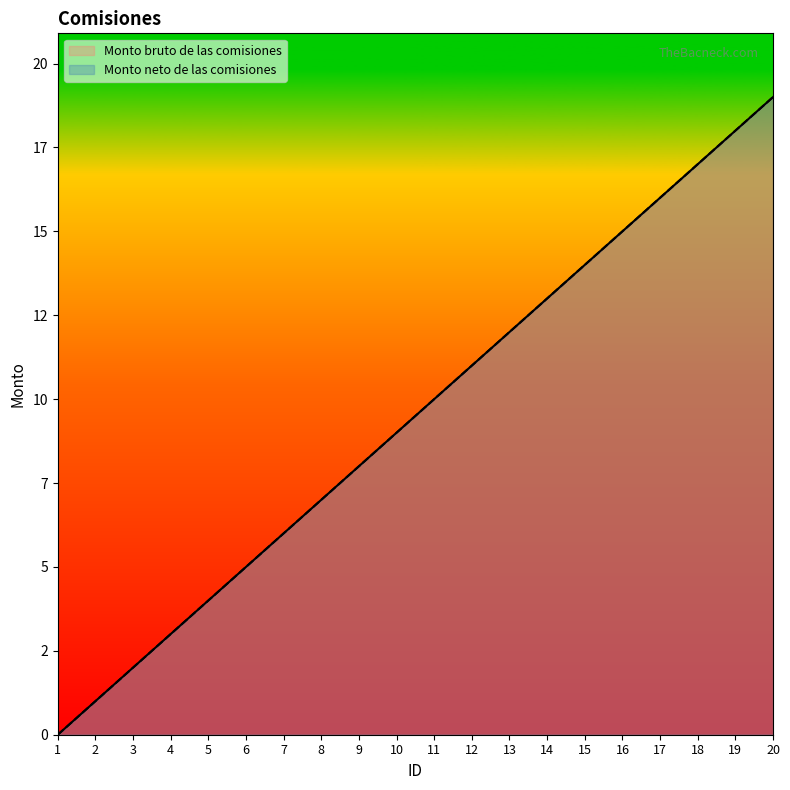

List the labels in order of Monto bruto de las comisiones value, smallest first.

1, 2, 3, 4, 5, 6, 7, 8, 9, 10, 11, 12, 13, 14, 15, 16, 17, 18, 19, 20